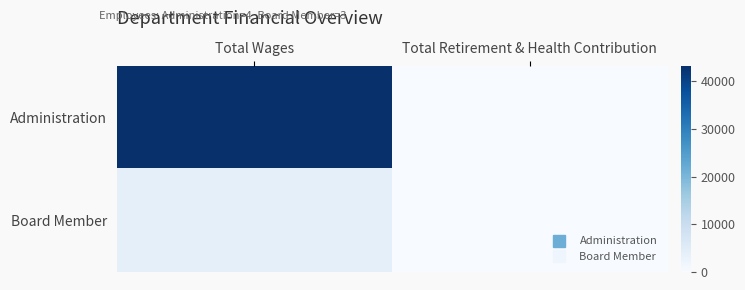

Which series has the widest spread of values?

Administration